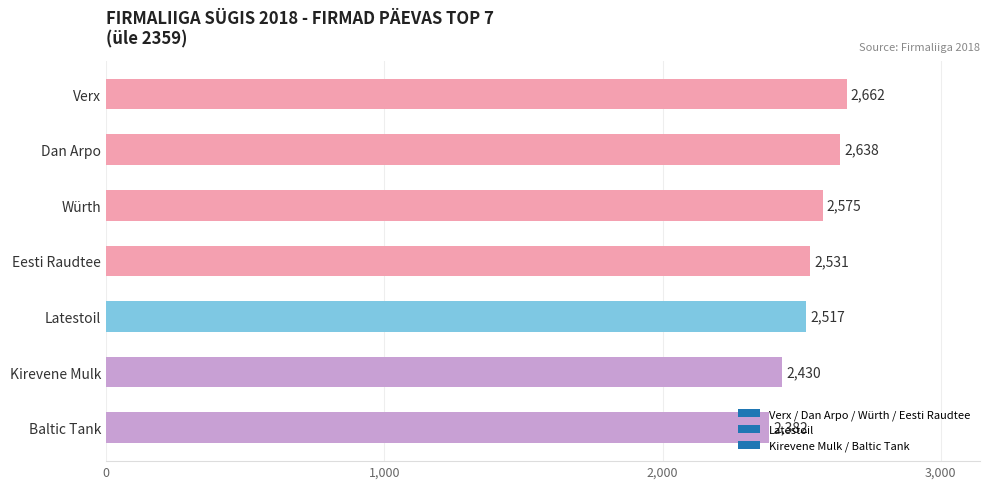

List the labels in order of value, smallest first.

Baltic Tank, Kirevene Mulk, Latestoil, Eesti Raudtee, Würth, Dan Arpo, Verx